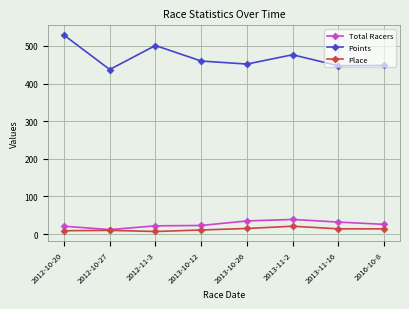

What is the difference between the maximum and minimum values in the Total Racers series?

27.0